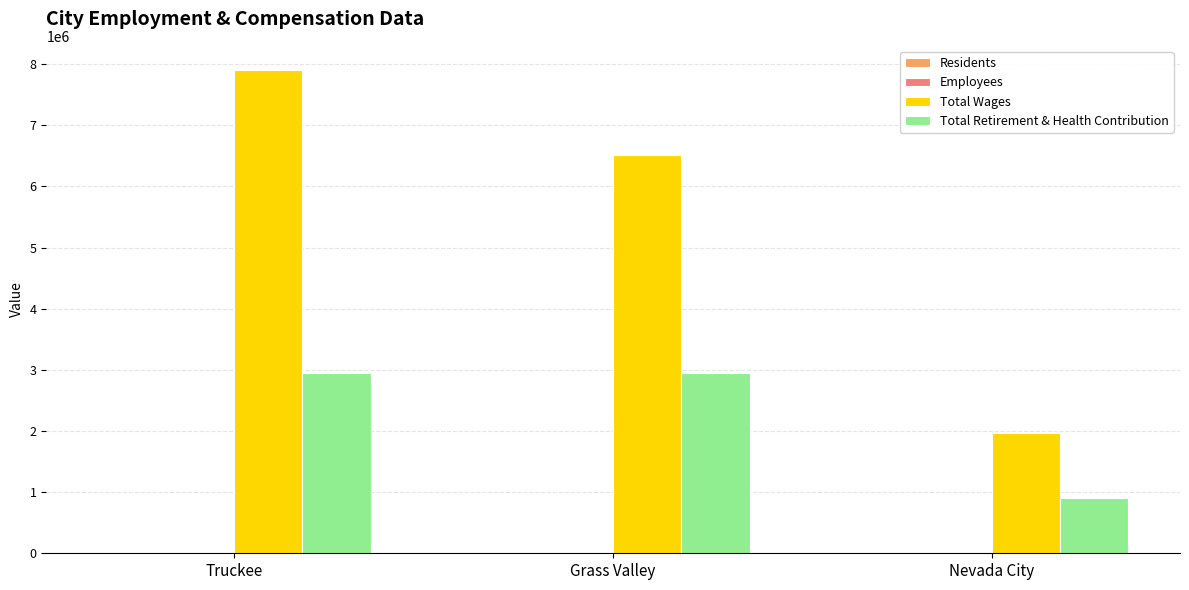

At which label does Total Wages reach its peak?

Truckee